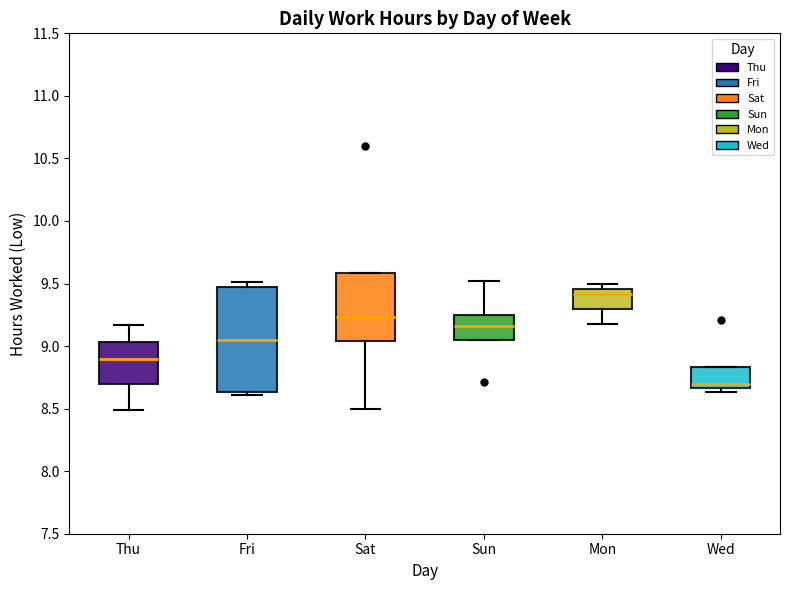

Which box is the tallest, from its lower edge to its upper edge?

Fri